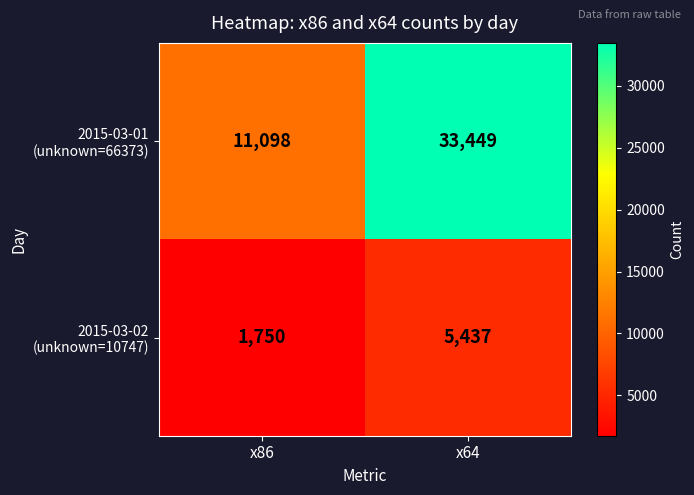

What is the spread (max minus min) of values at x64?

28012